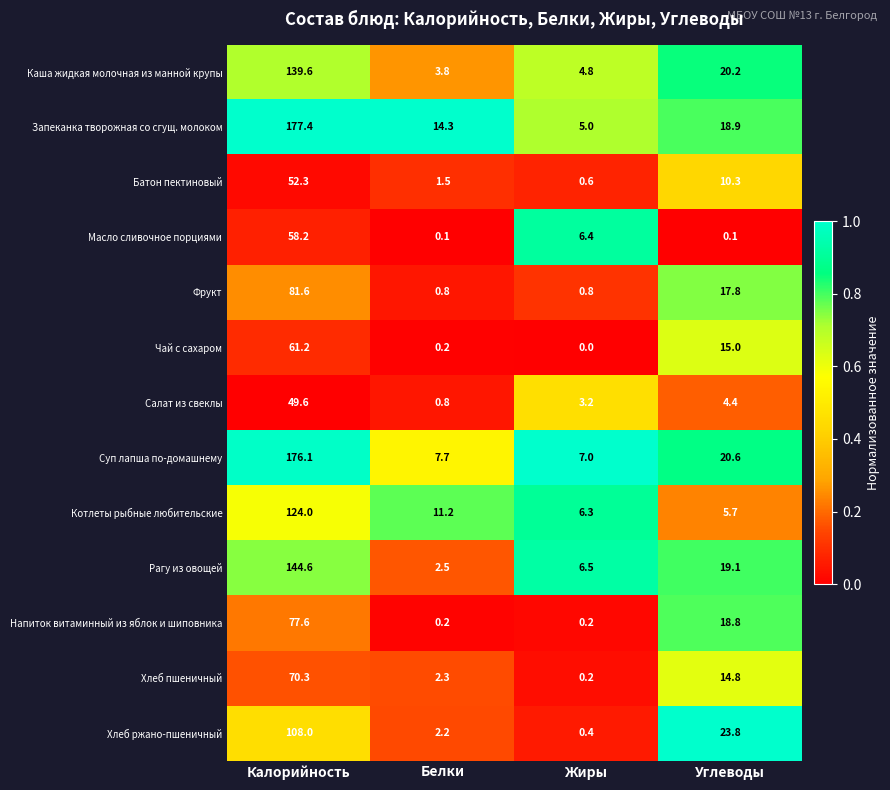

What is the total value across all series at Белки?

47.6